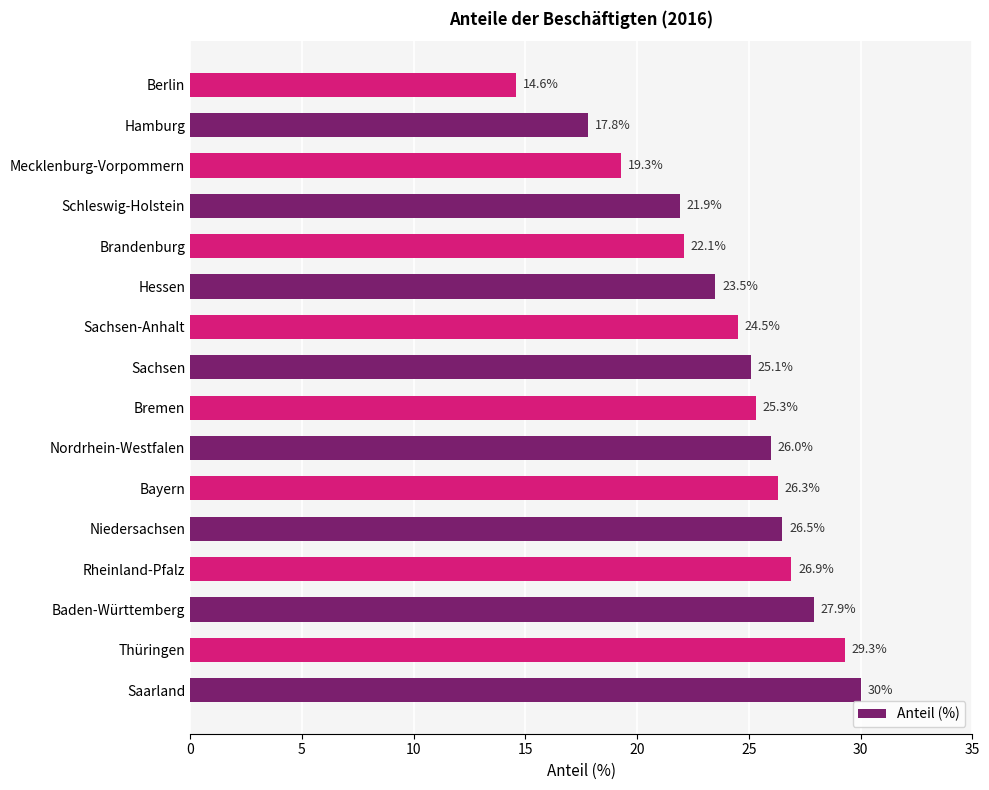

Read the value at Hamburg.

17.8